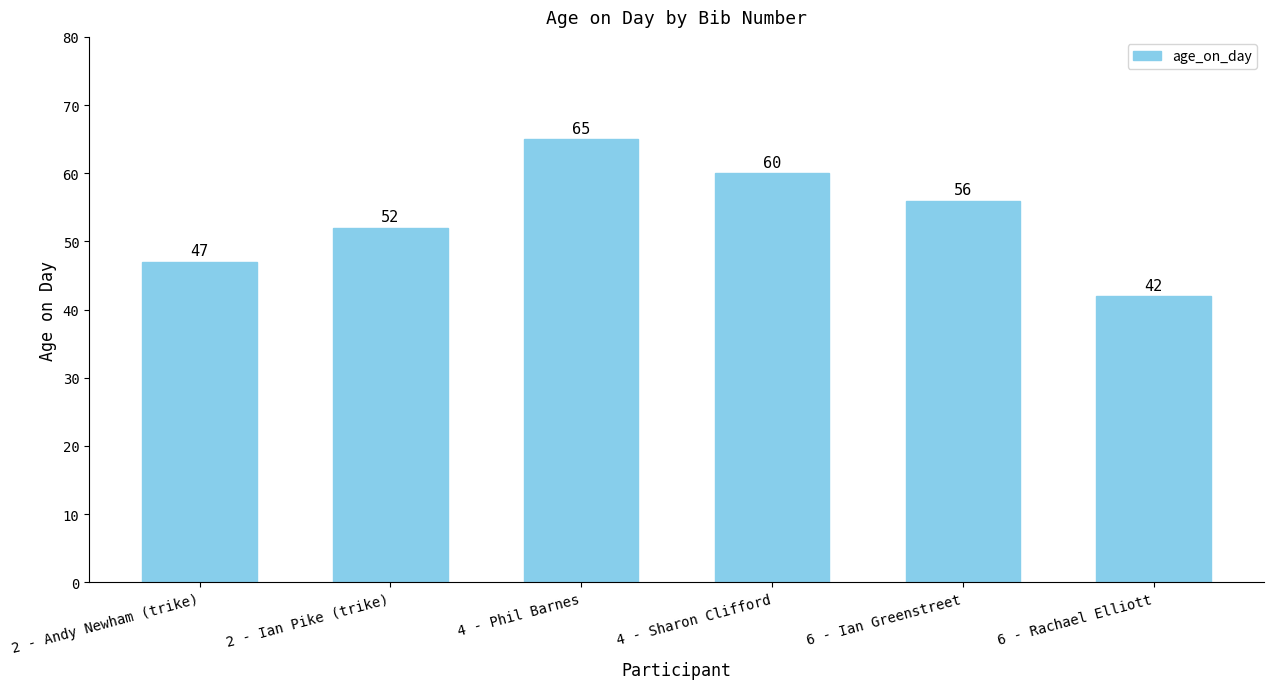

Approximately how many times larger is the value at 4 - Phil Barnes compared to 6 - Ian Greenstreet?

1.2